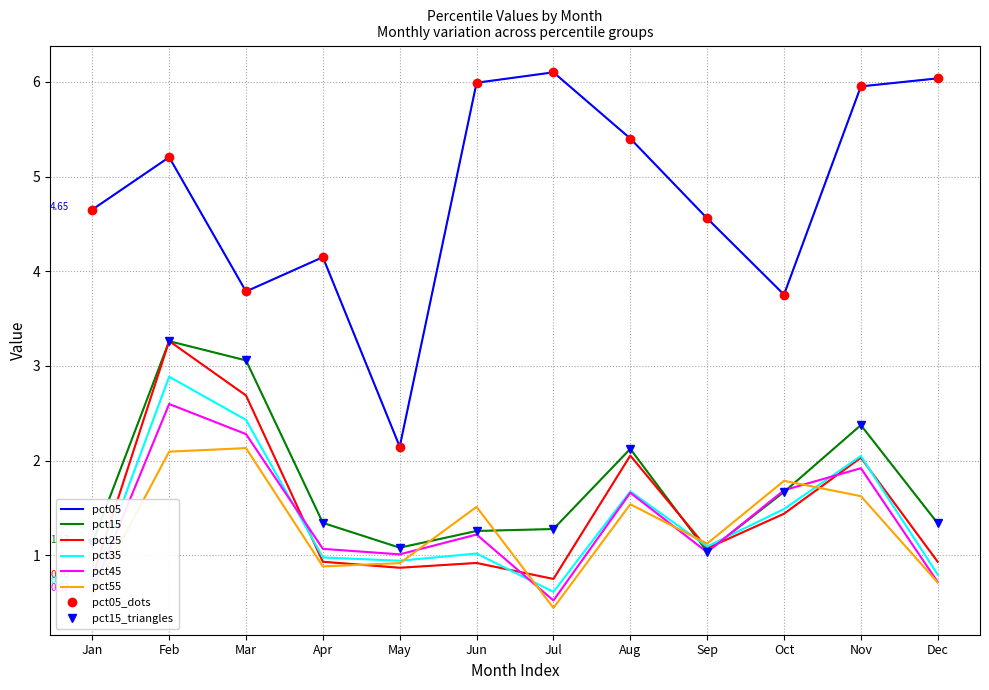

At which label does pct25 first exceed 1?

Feb